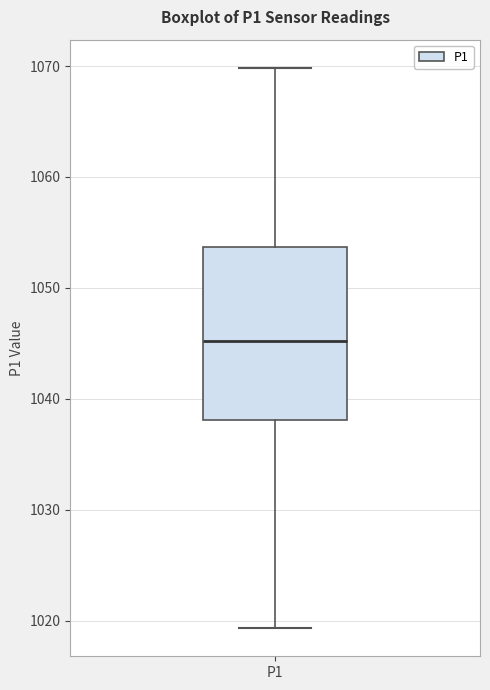

Where does the upper whisker of the box for P1 end on the y-axis? The values are not printed on the chart, so give them approximately, as read against the axis.

1070